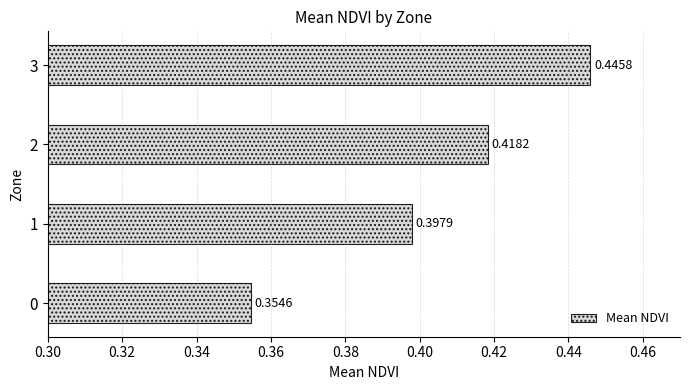

Rank the categories by value from lowest to highest.

0, 1, 2, 3